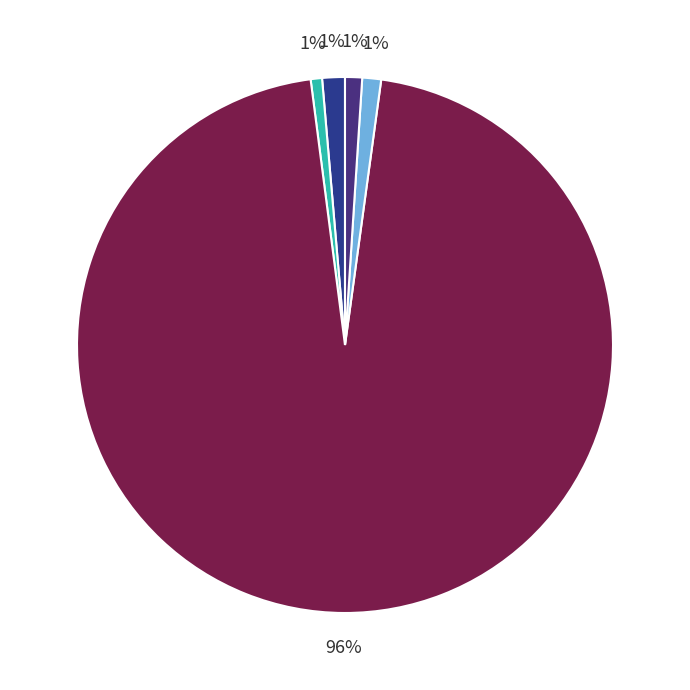

To the nearest percent, what is the average slice percentage?

20%